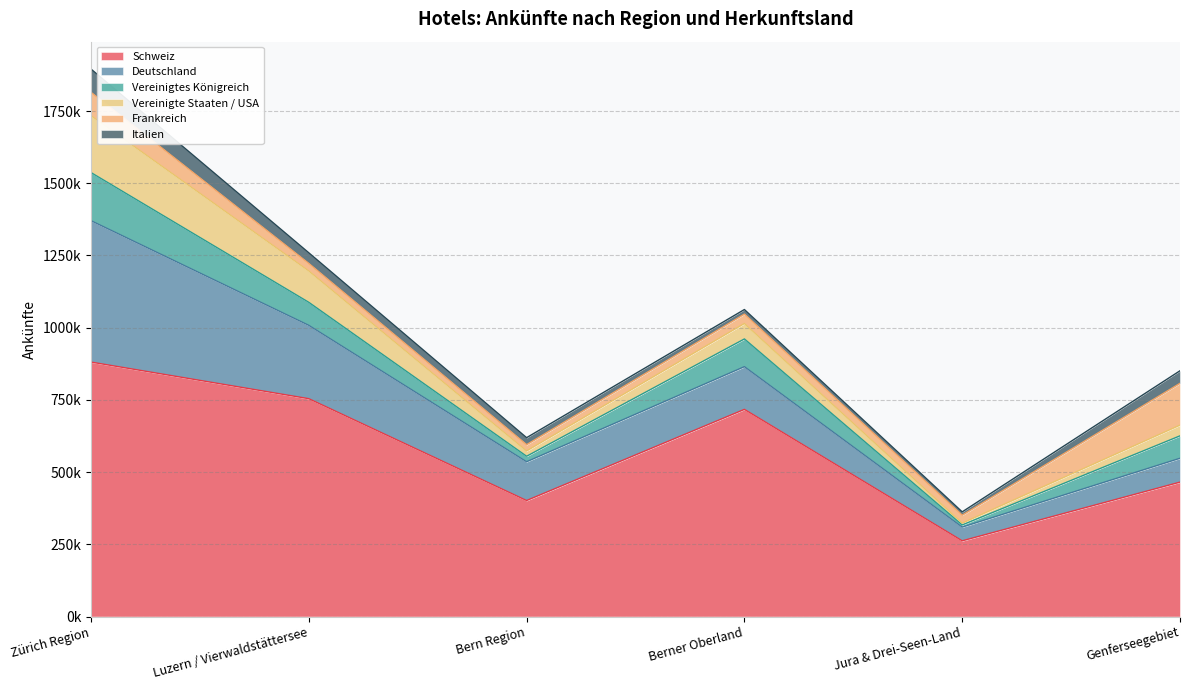

At which label does Schweiz first exceed 717180?

Zürich Region